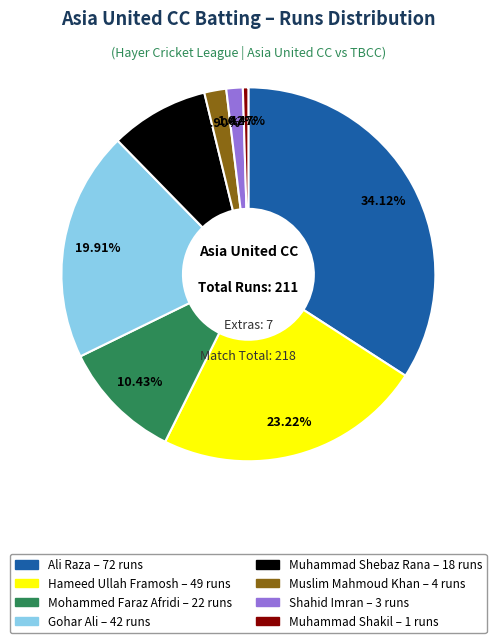

Is Shahid Imran the majority of the pie?

No